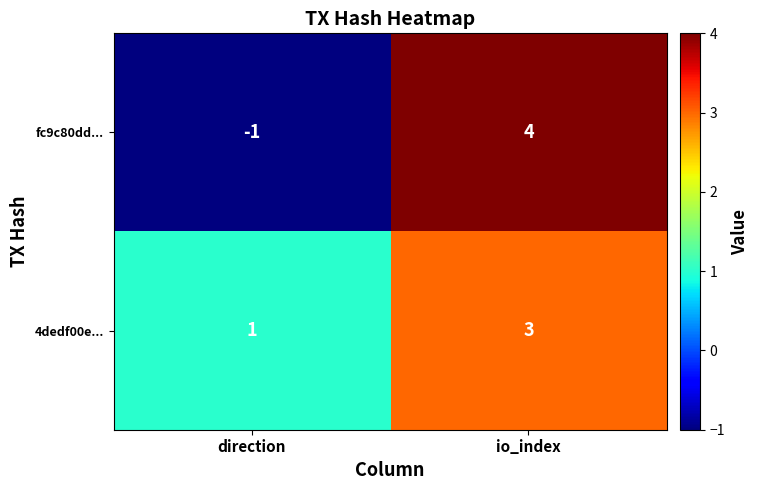

What is the difference between the fc9c80dd... values at direction and io_index?

5